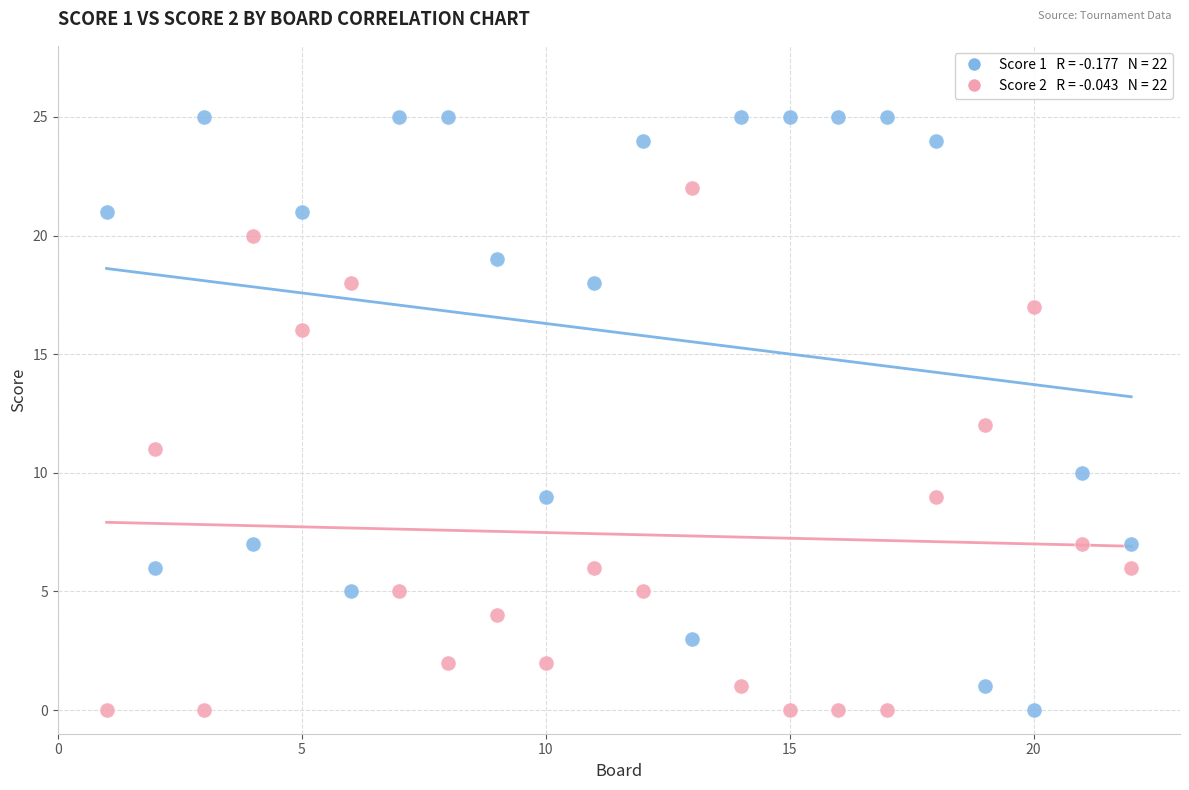

Across all data points, what is the range of Y values (max minus min)?

25